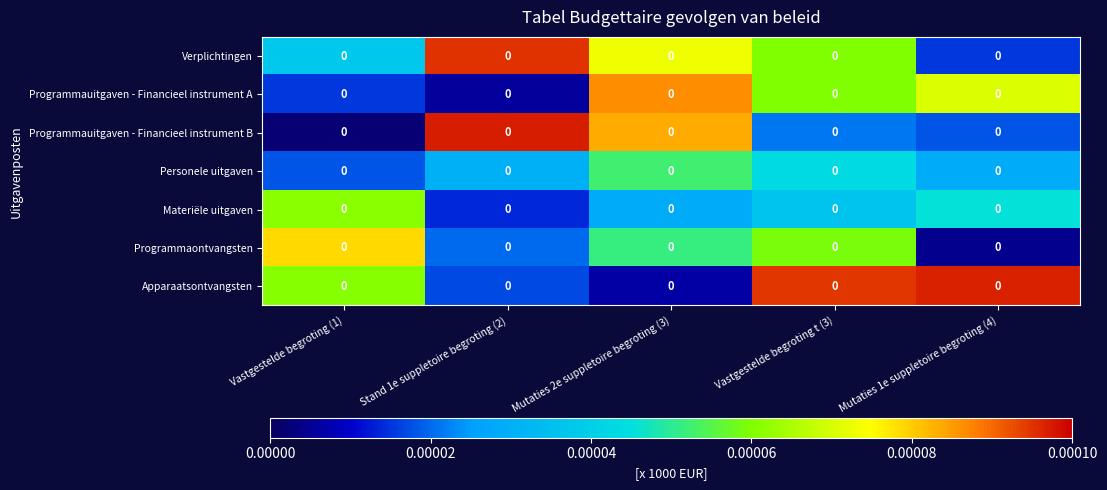

Is the value of Materiële uitgaven at Mutaties 2e suppletoire begroting (3) greater than the value of Programmauitgaven - Financieel instrument A at Vastgestelde begroting (1)?

Yes